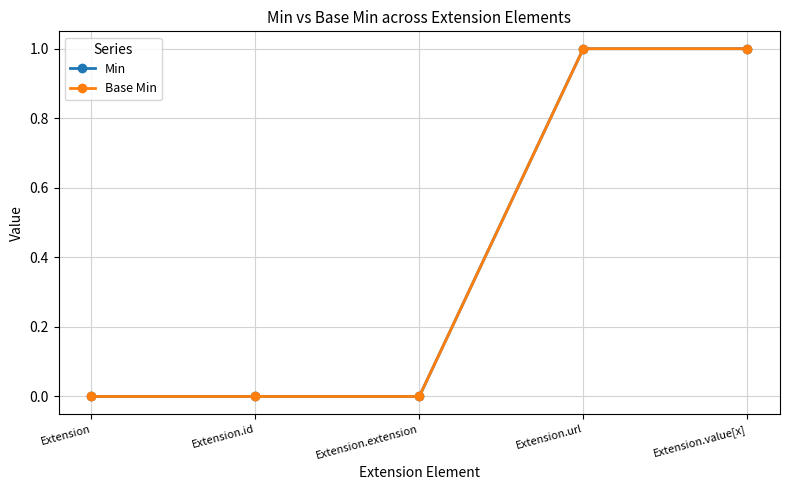

Does the chart have visible grid lines?

Yes